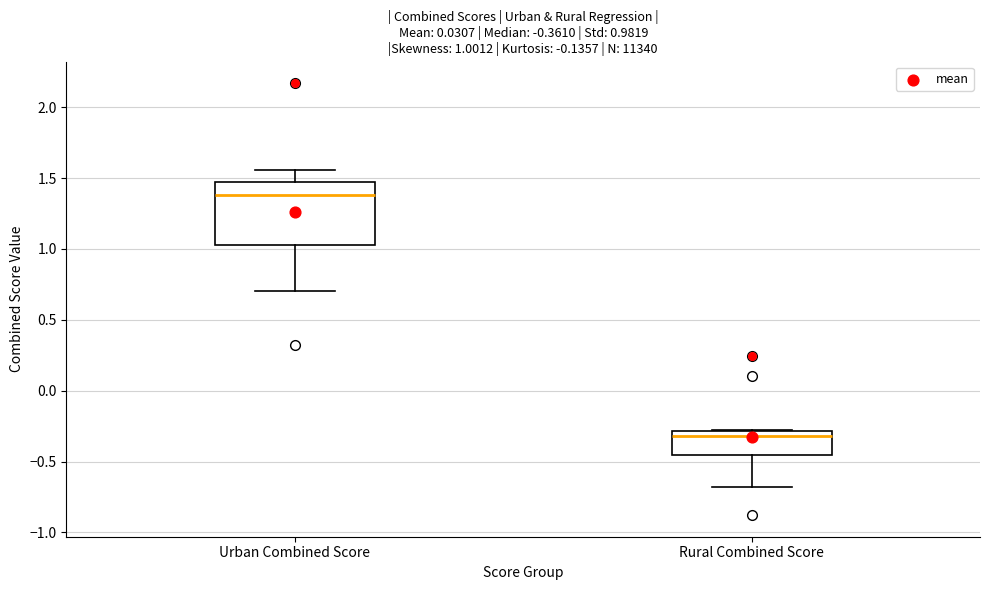

Which box has the lowest median line?

Rural Combined Score